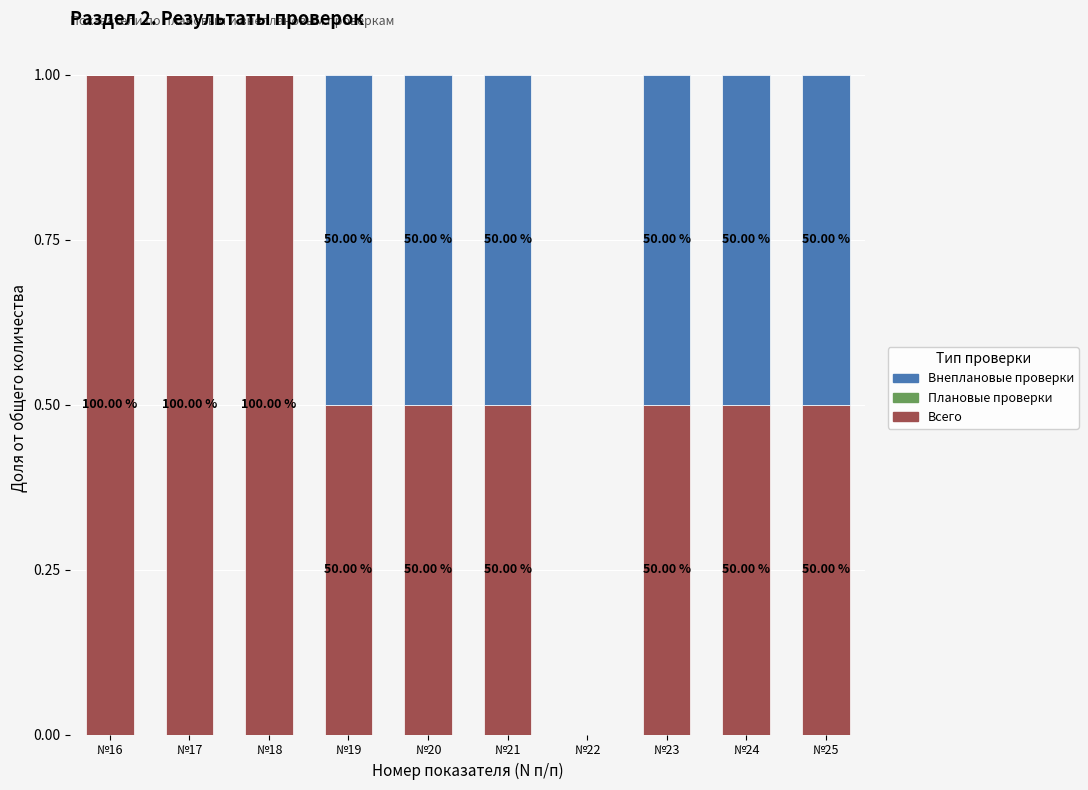

Which series has the largest range (max minus min)?

Всего